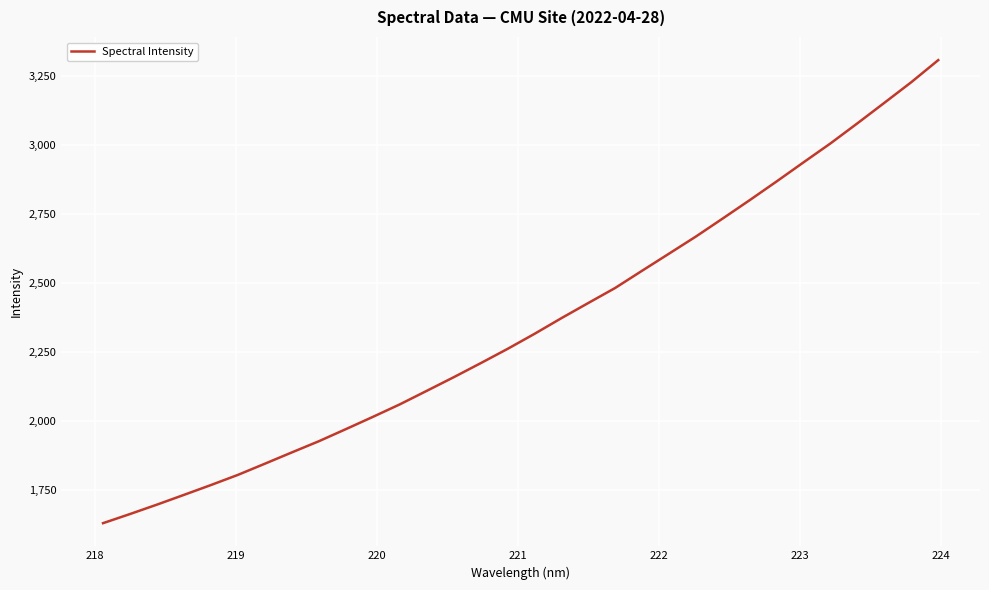

What is the smallest value displayed?

1629.8